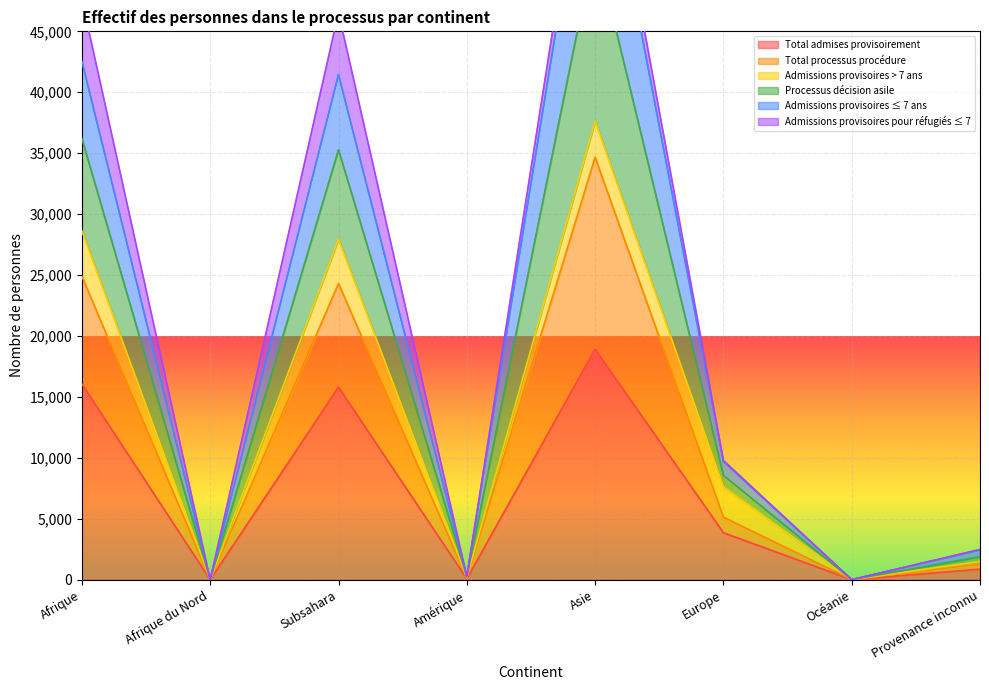

Where is Total admises provisoirement nearest to the value 9455?

Europe